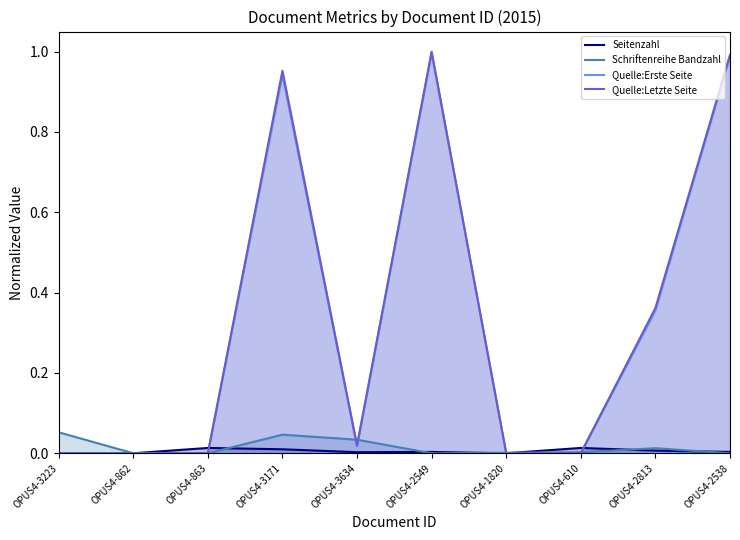

How many lines are shown in the chart?

4